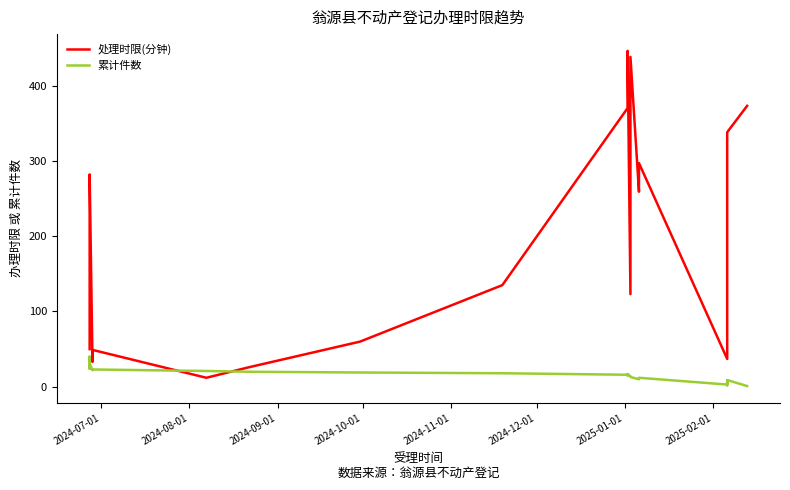

What is the greatest value displayed?

446